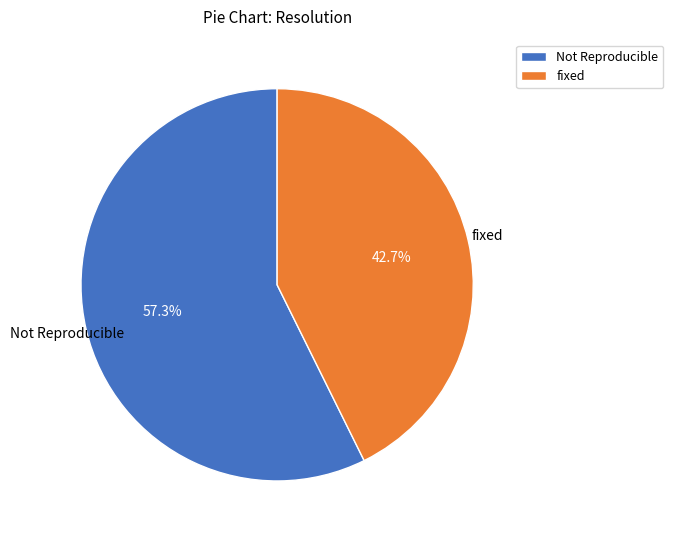

What is the smallest slice in the pie chart?

fixed